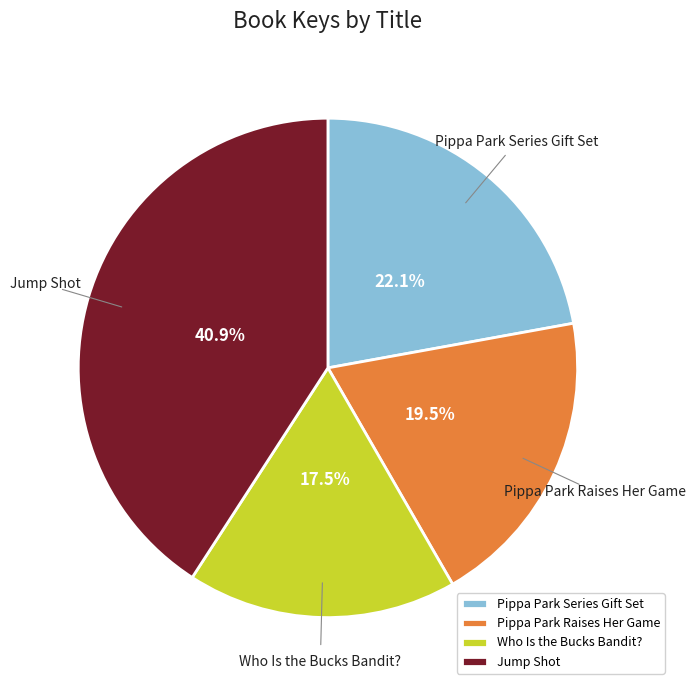

Rank the categories by value from highest to lowest.

Jump Shot, Pippa Park Series Gift Set, Pippa Park Raises Her Game, Who Is the Bucks Bandit?